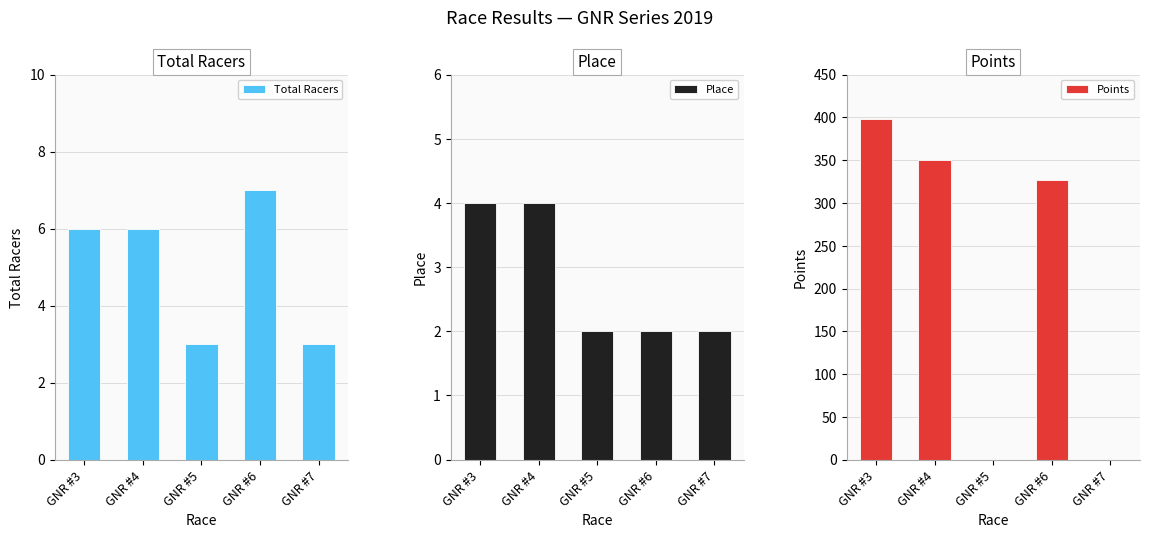

What is the difference between the second highest and minimum values in the Place series?

2